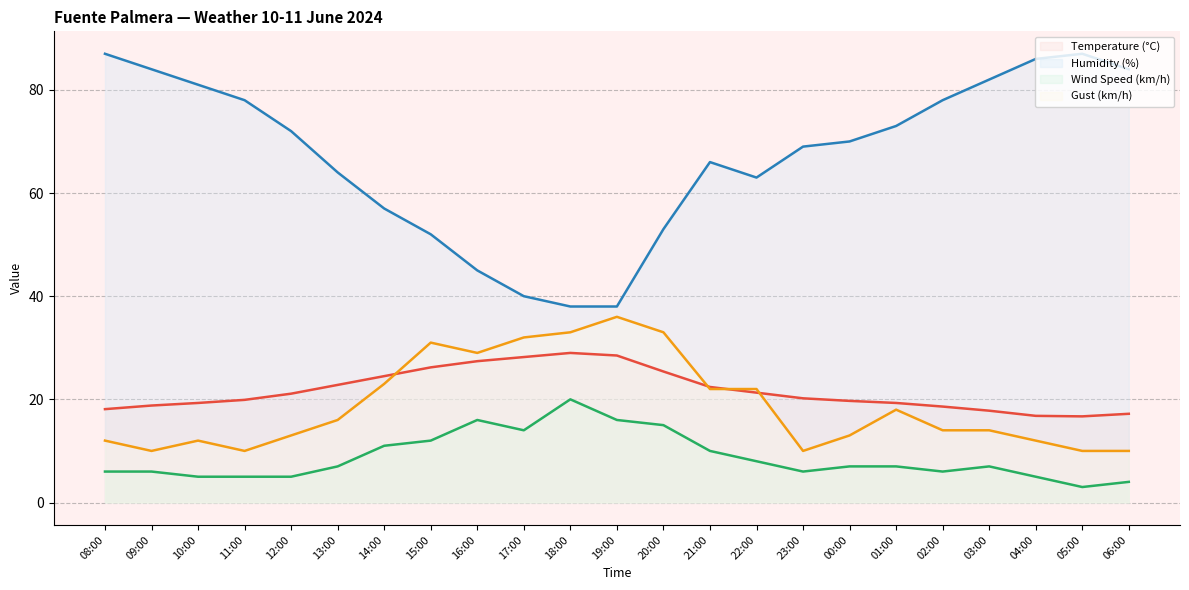

What is the highest value of the Gust (km/h) series?

36.0